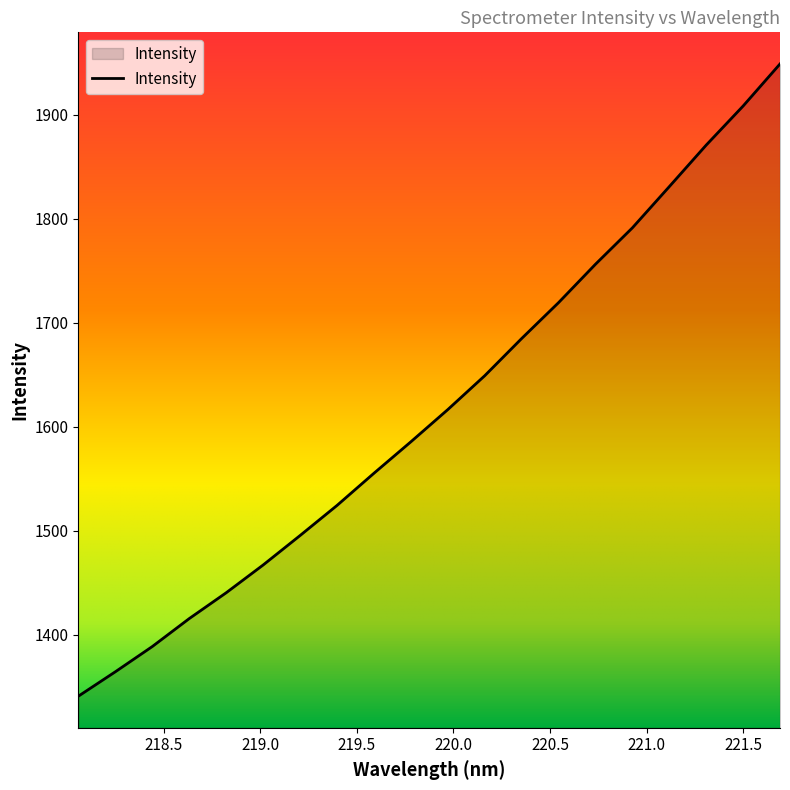

What is the difference between the maximum and minimum values?

607.3